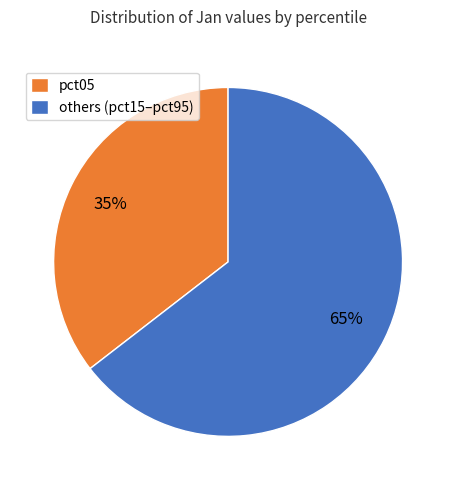

To the nearest percent, what is the average slice percentage?

50%